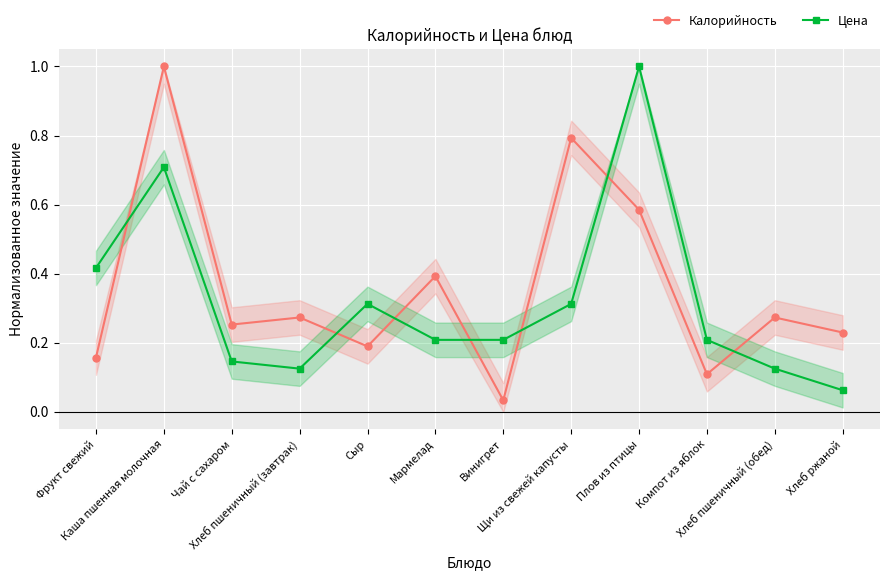

What is the value of the Калорийность point at the 5th from the left?

0.2